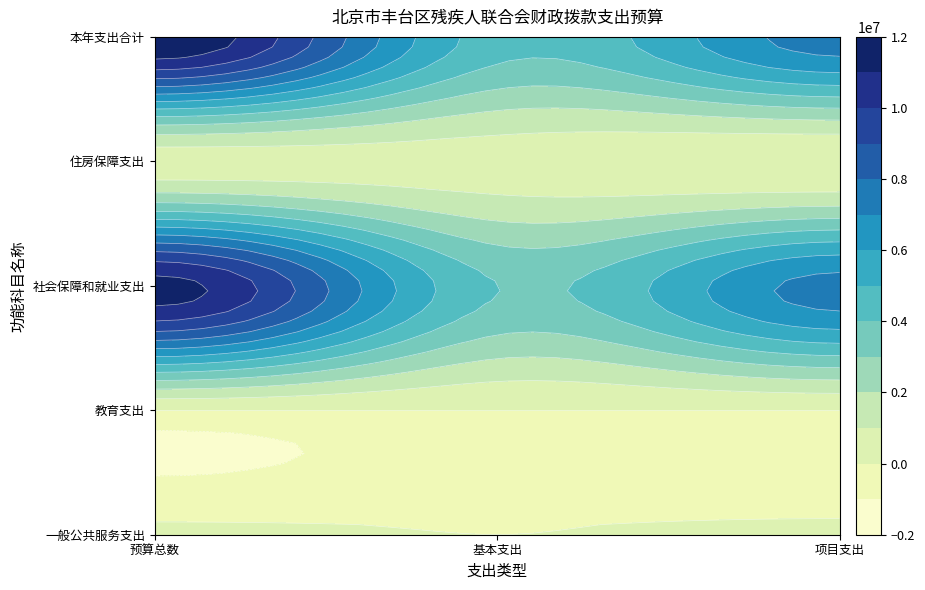

Between 基本支出 and 项目支出, which series saw the biggest shift?

社会保障和就业支出